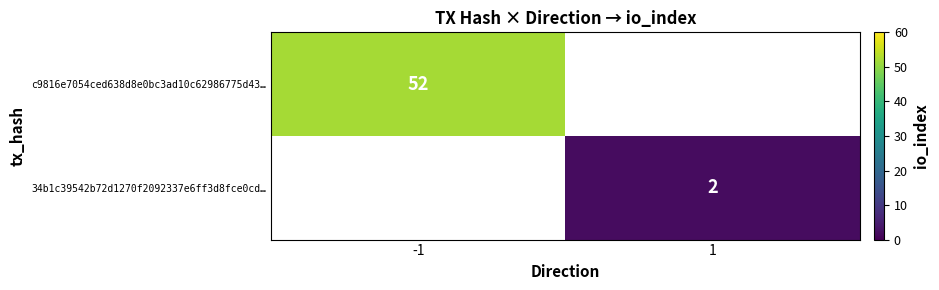

The value of c9816e7054ced638d8e0bc3ad10c62986775d43… at -1 is 52. True or false?

True